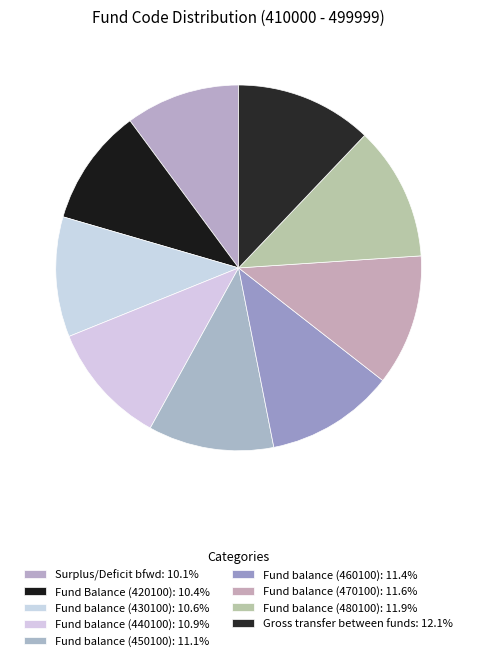

Count the number of slices in the pie.

9